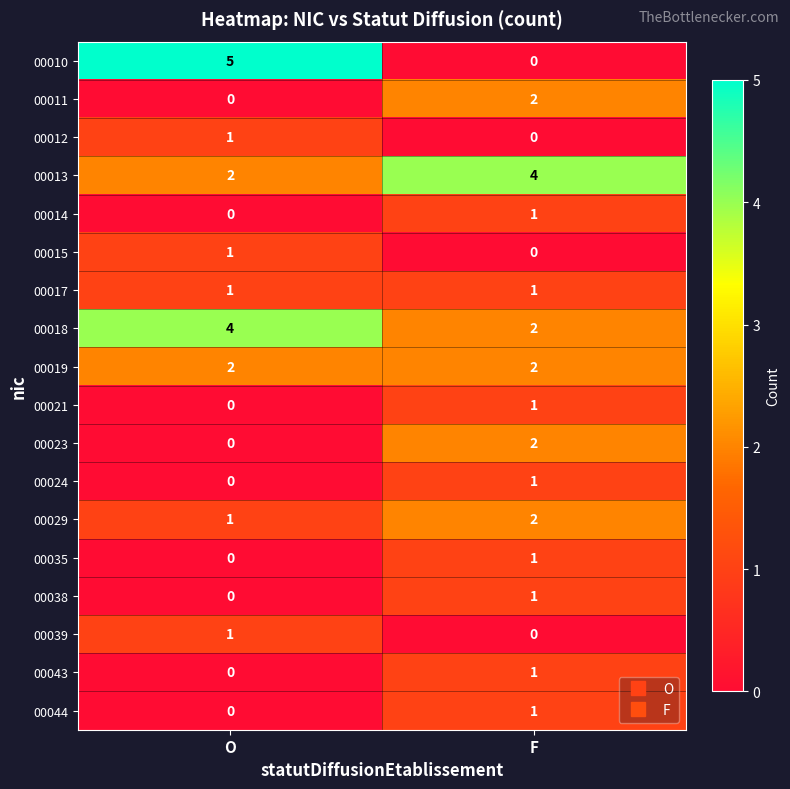

What is the sum of all 00010 values?

5